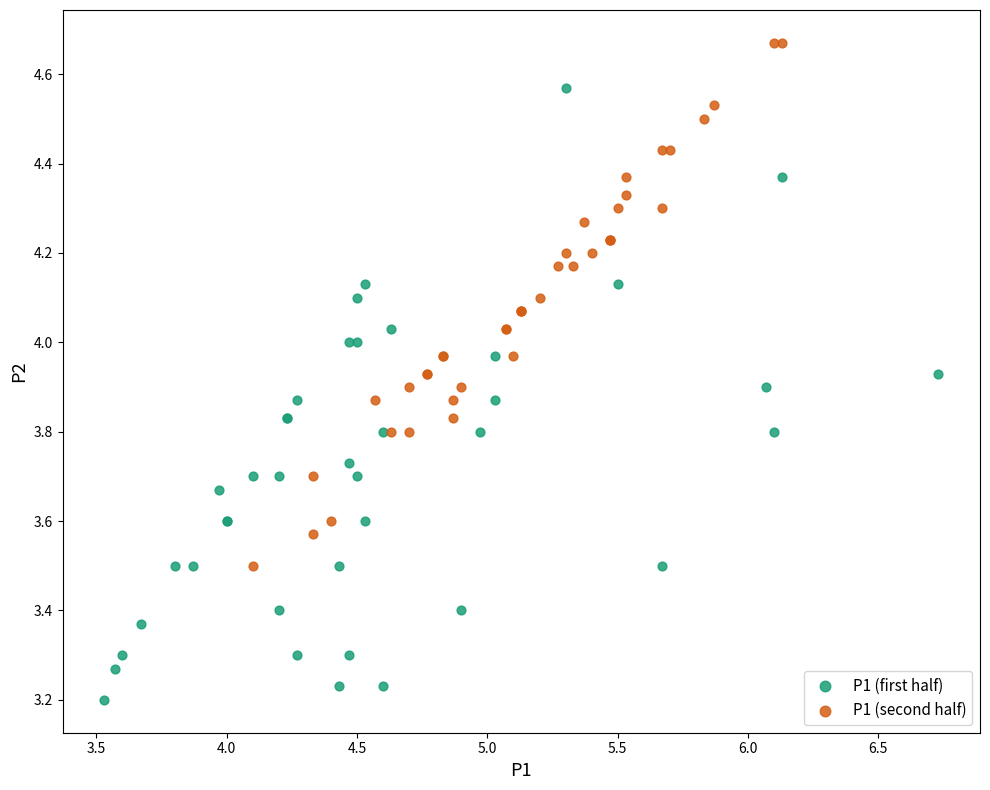

What are all the series names shown in the legend?

P1 (first half), P1 (second half)